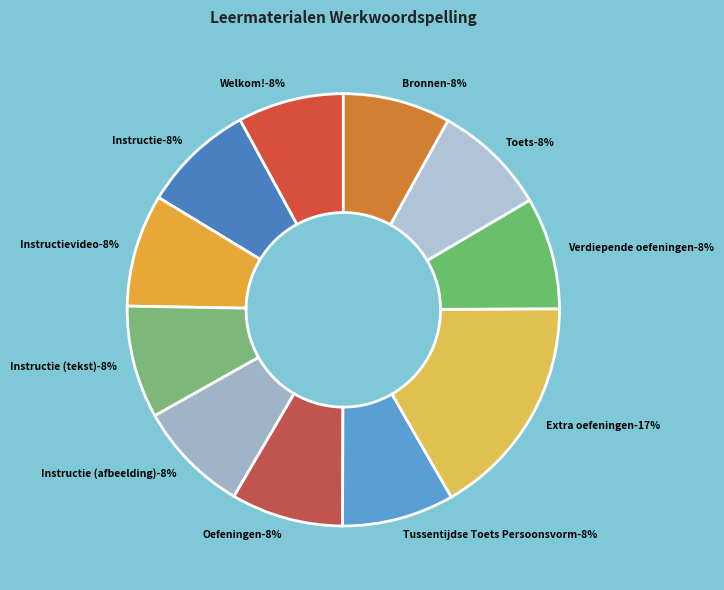

To the nearest percent, what portion does Instructie (afbeelding) represent?

8%